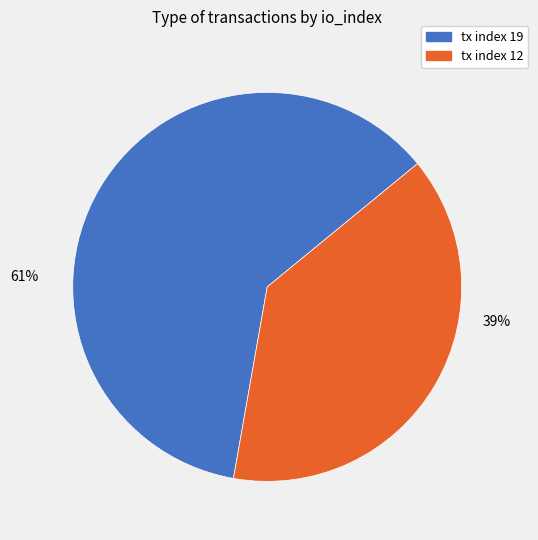

What is the majority slice?

tx index 19